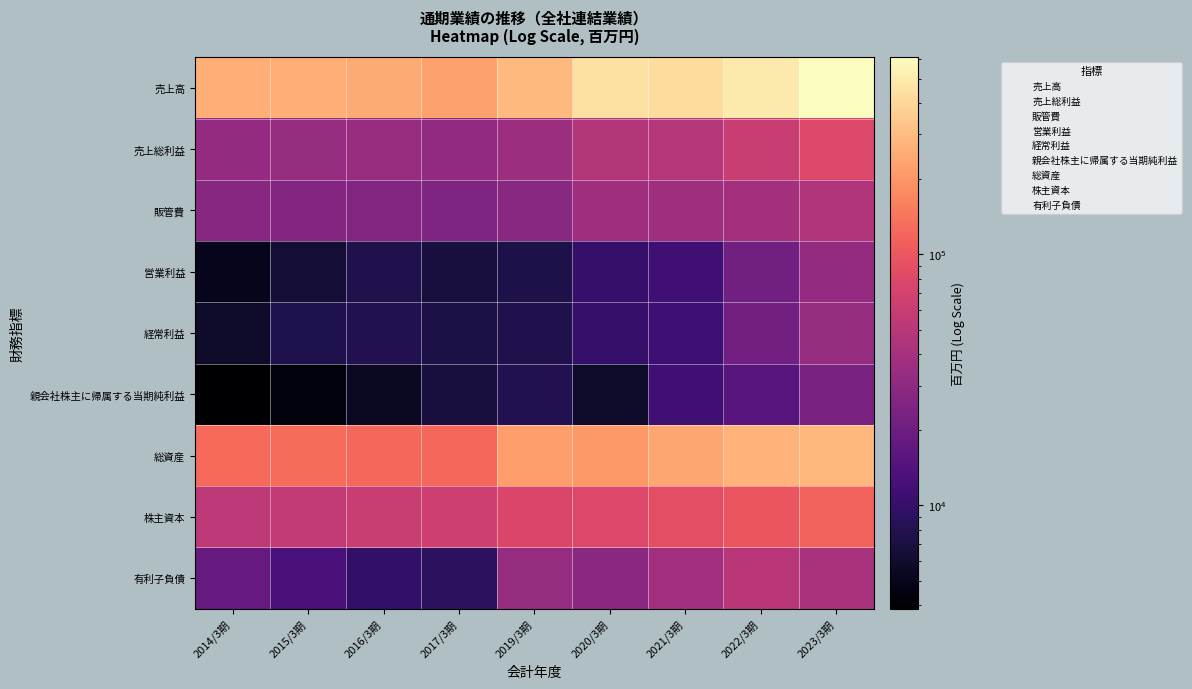

What is the spread (max minus min) of values at 2016/3期?

239950